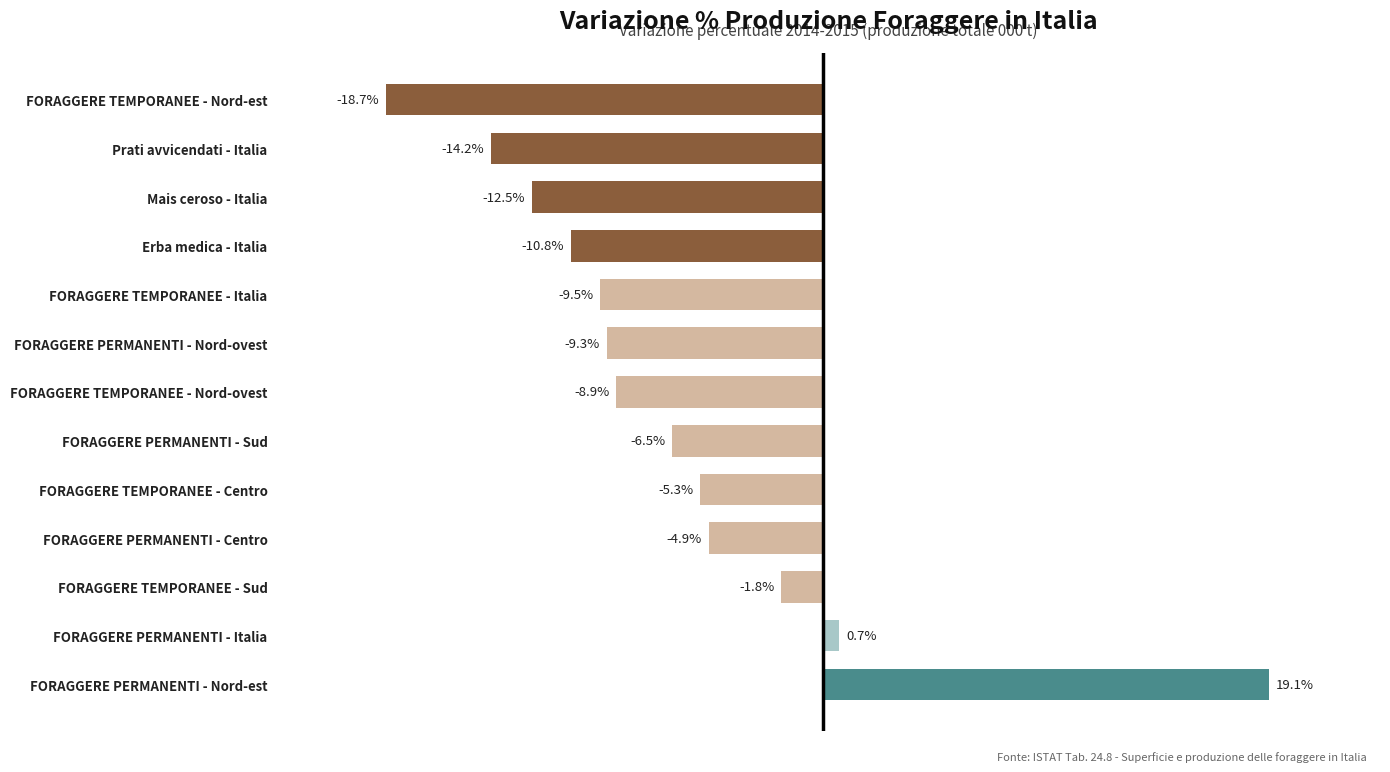

At which label is the value closest to 0?

FORAGGERE PERMANENTI - Italia